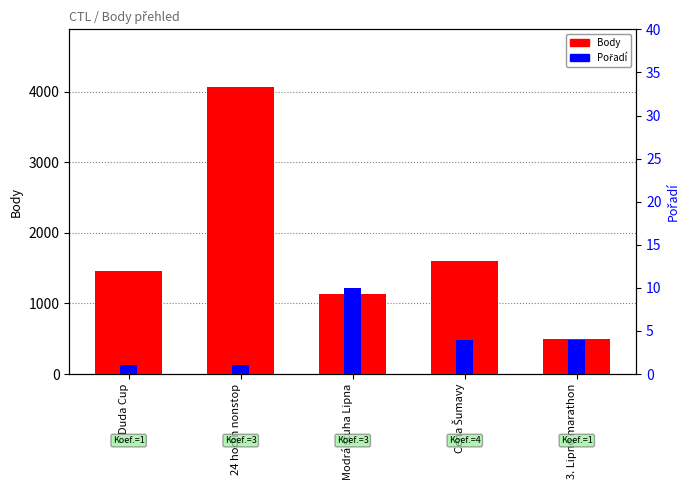

Rank the series by their maximum value, from highest to lowest.

Body, Pořadí